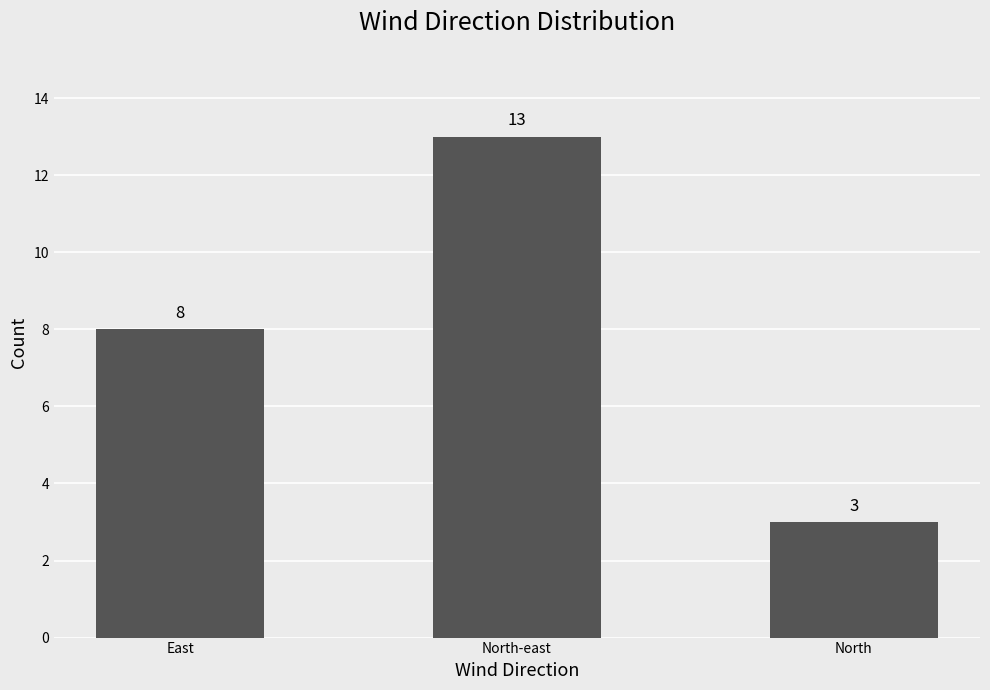

List the labels in order of value, smallest first.

North, East, North-east